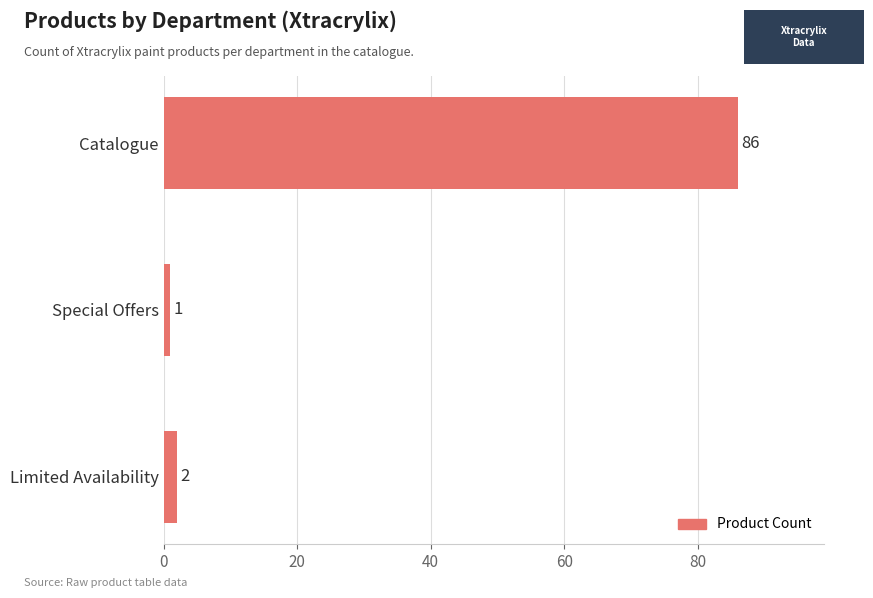

List the labels in order of value, smallest first.

Special Offers, Limited Availability, Catalogue